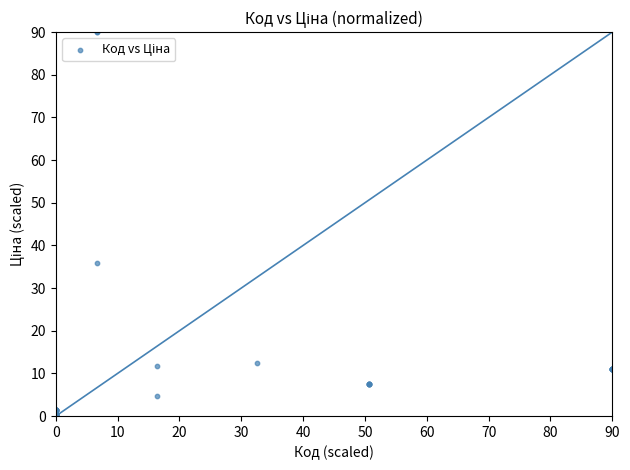

What Y value in the scatter plot is closest to 45?

35.9